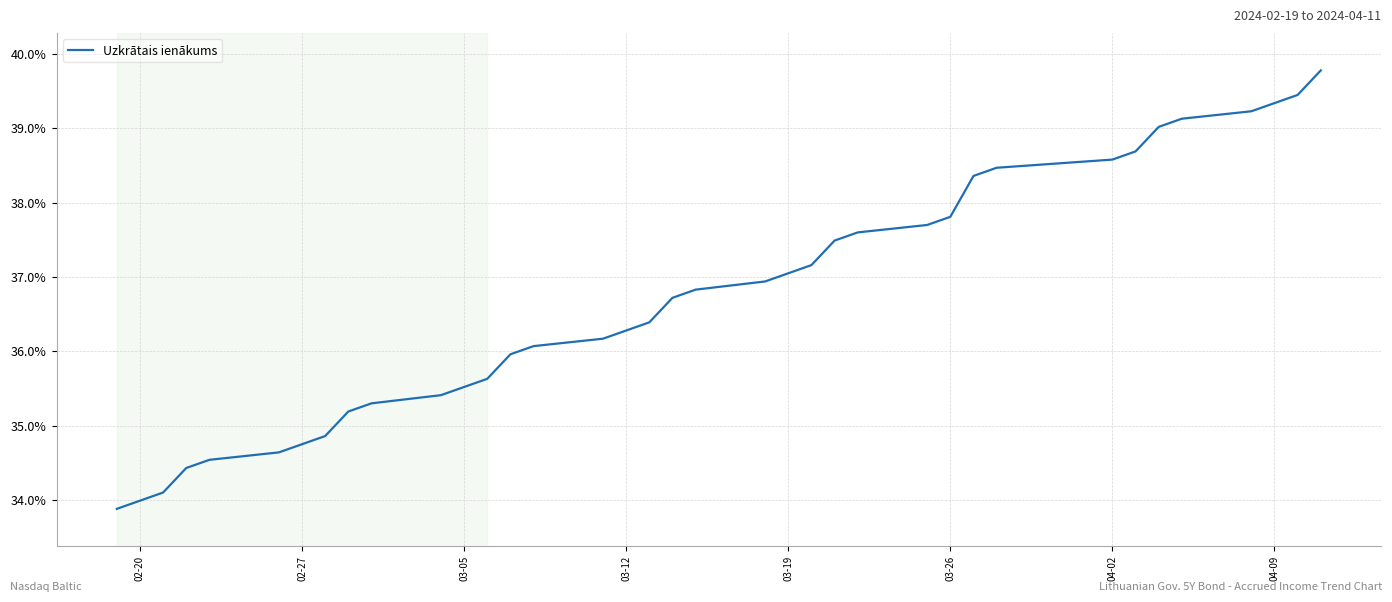

Does the chart have visible grid lines?

Yes